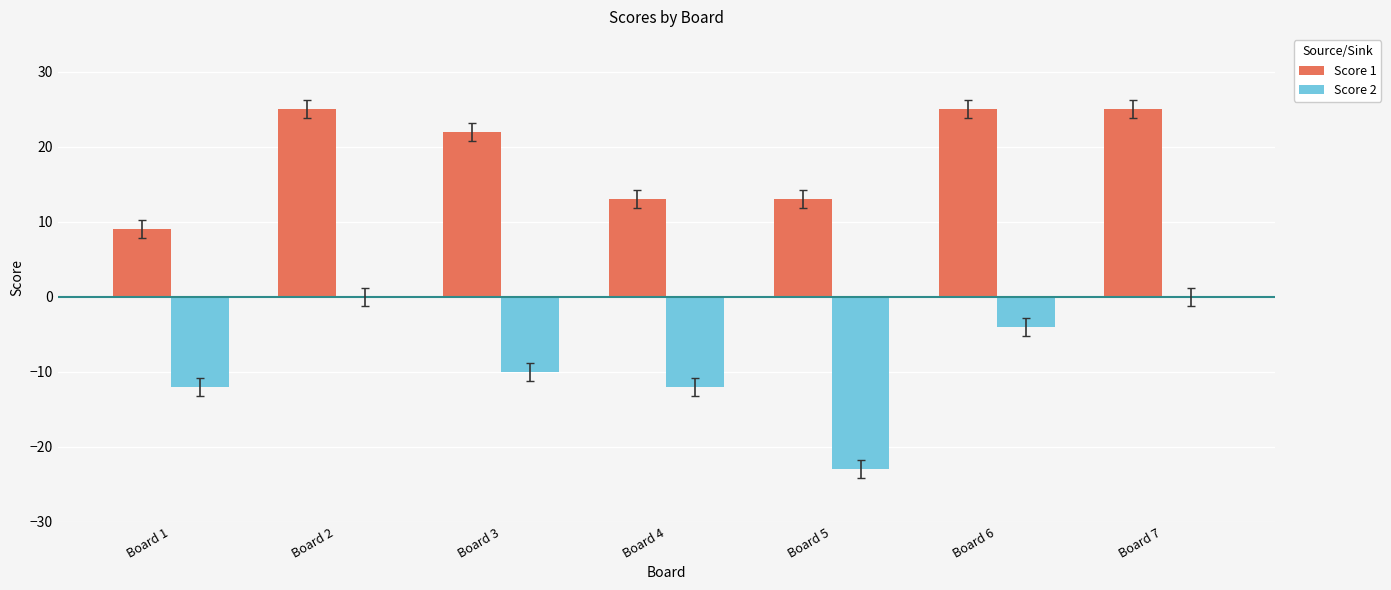

What is the highest value of the Score 1 series?

25